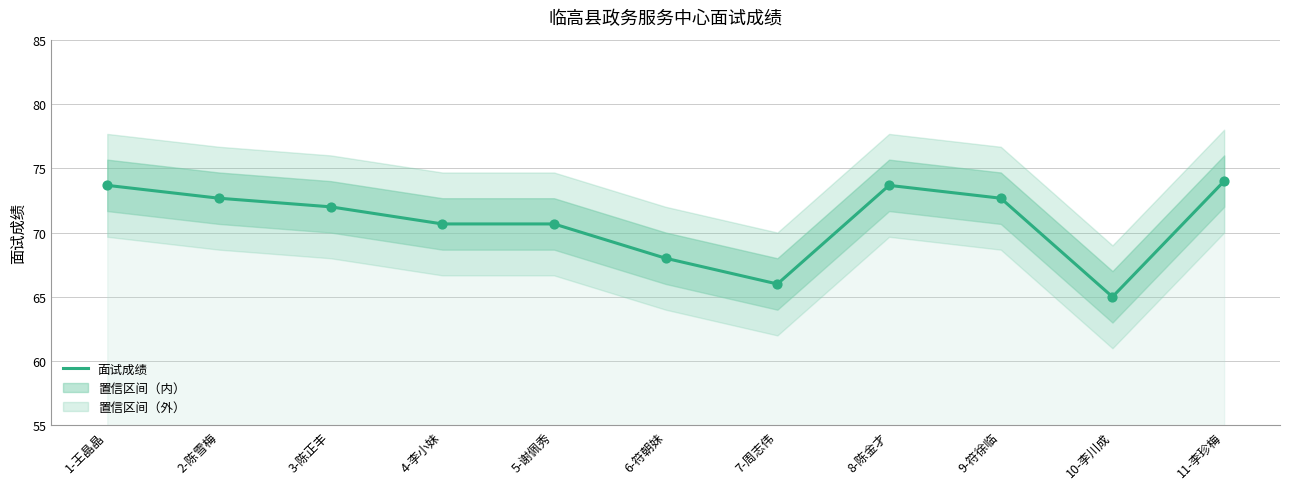

Approximately how many times larger is the value at 7-周志伟 compared to 2-陈雪梅?

0.9